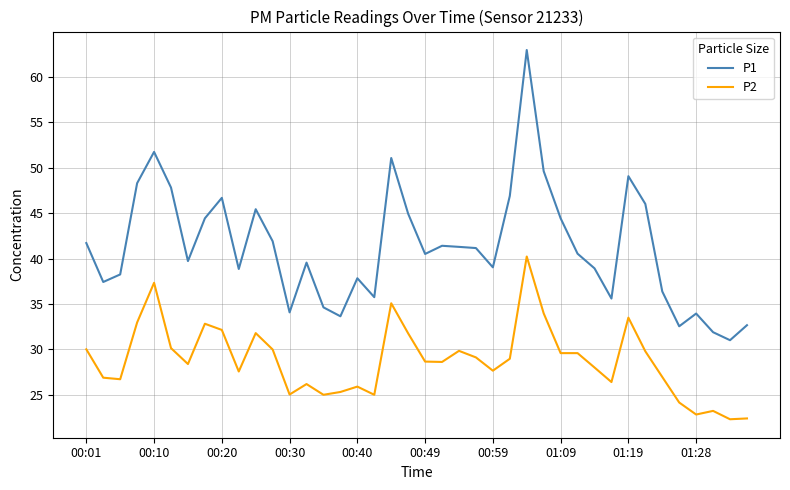

True or false: P2 and P1 cross at least once.

False